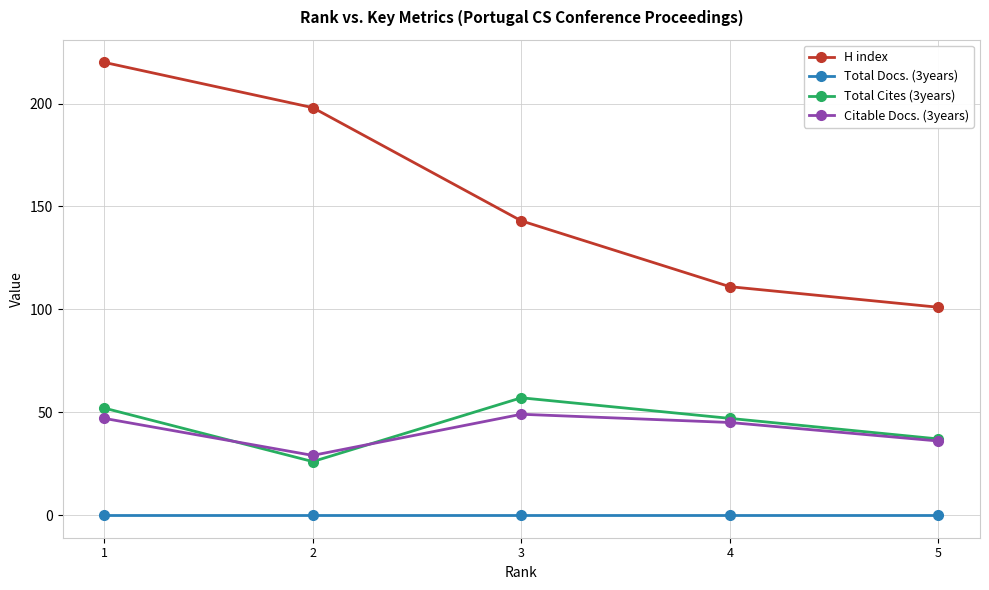

The value of Total Cites (3years) at 2 is 40. True or false?

False